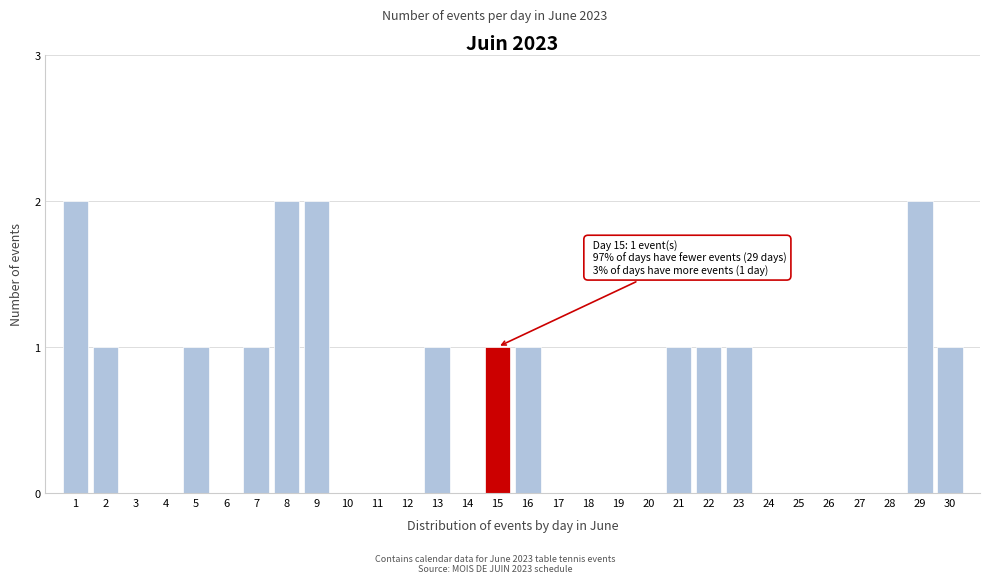

Reading left to right, transcribe all the data shown in this chart.

1=2	2=1	3=0	4=0	5=1	6=0	7=1	8=2	9=2	10=0	11=0	12=0	13=1	14=0	15=1	16=1	17=0	18=0	19=0	20=0	21=1	22=1	23=1	24=0	25=0	26=0	27=0	28=0	29=2	30=1